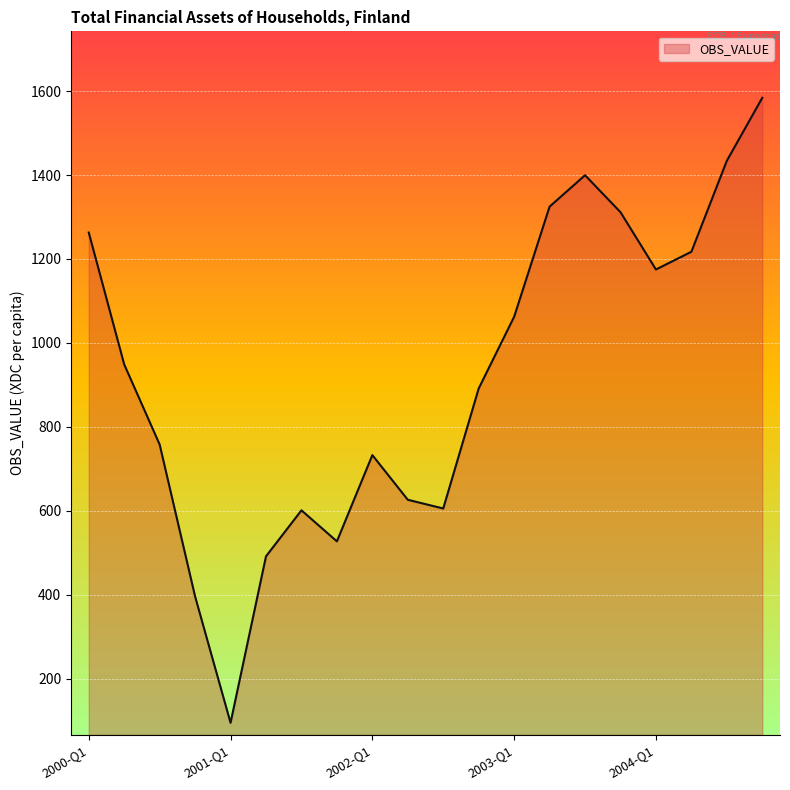

What is the difference between the maximum and minimum values?

1489.5